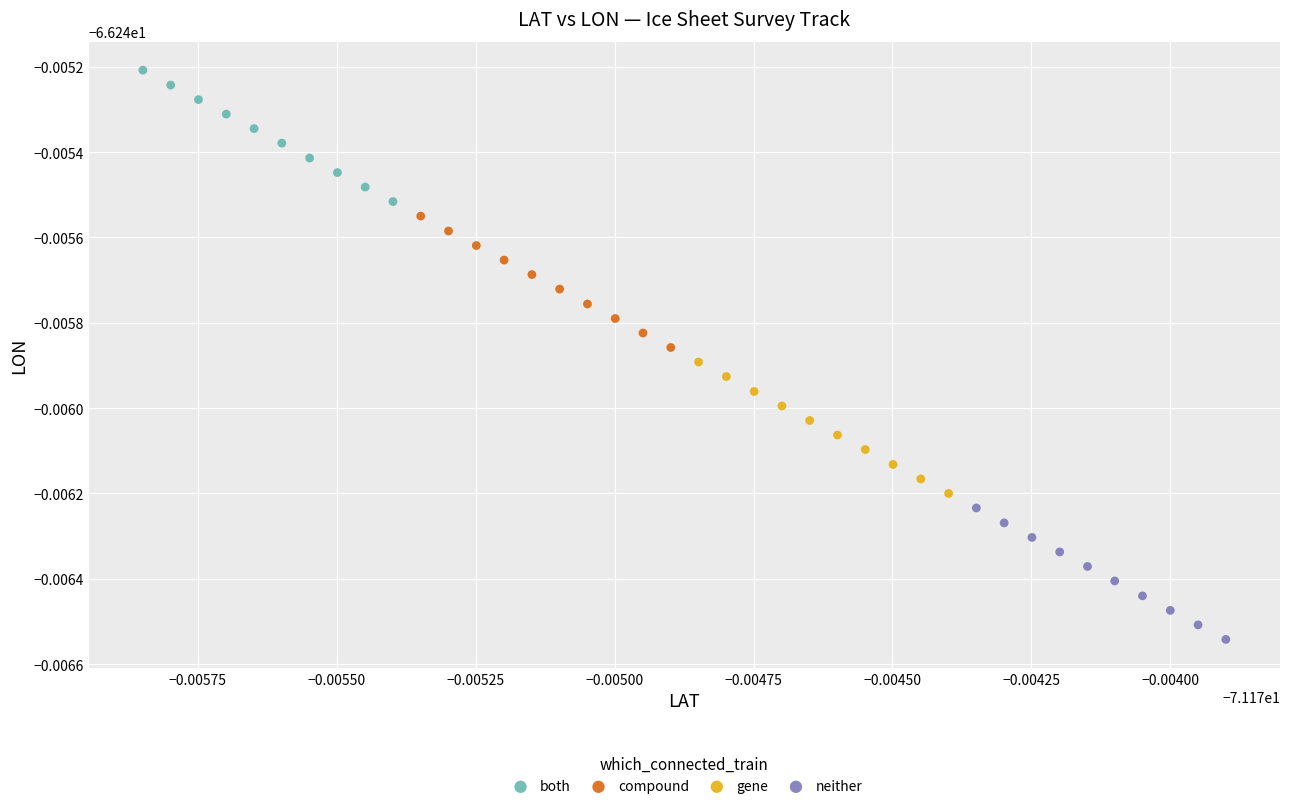

What are all the series names shown in the legend?

both, compound, gene, neither